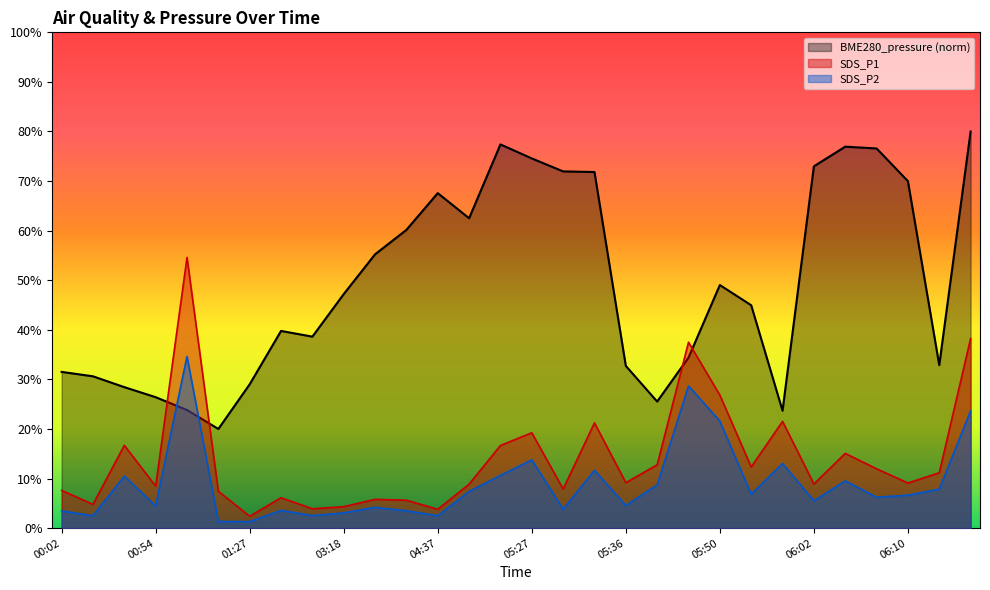

True or false: SDS_P2 and SDS_P1 cross at least once.

False